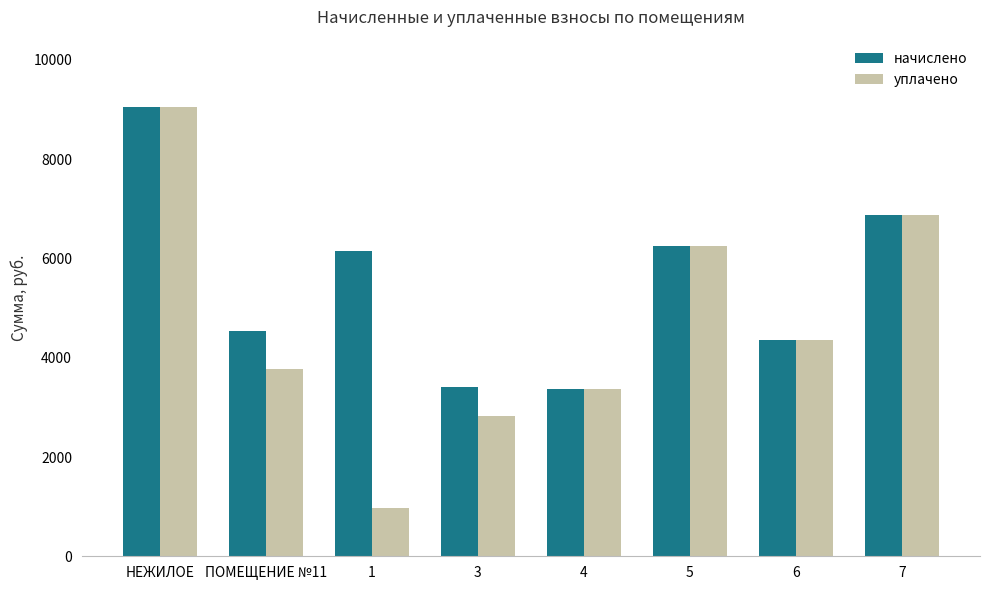

How many bars are there in each group?

2